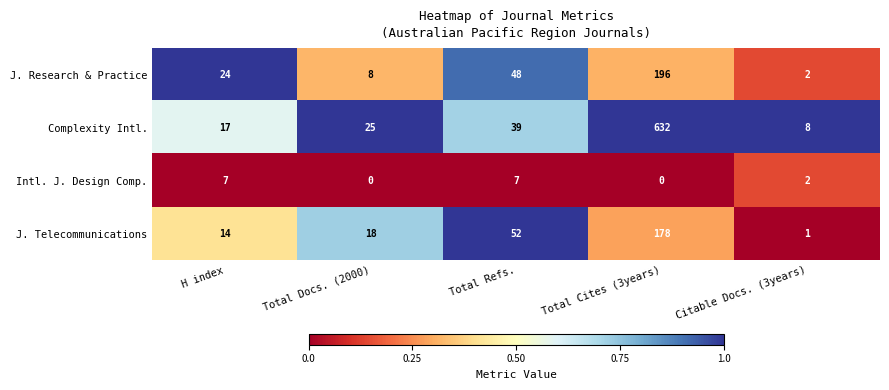

Reading left to right, what are all the values shown in this chart?

J. Research & Practice: H index=24	Total Docs. (2000)=8	Total Refs.=48	Total Cites (3years)=196	Citable Docs. (3years)=2
Complexity Intl.: H index=17	Total Docs. (2000)=25	Total Refs.=39	Total Cites (3years)=632	Citable Docs. (3years)=8
Intl. J. Design Comp.: H index=7	Total Docs. (2000)=0	Total Refs.=7	Total Cites (3years)=0	Citable Docs. (3years)=2
J. Telecommunications: H index=14	Total Docs. (2000)=18	Total Refs.=52	Total Cites (3years)=178	Citable Docs. (3years)=1